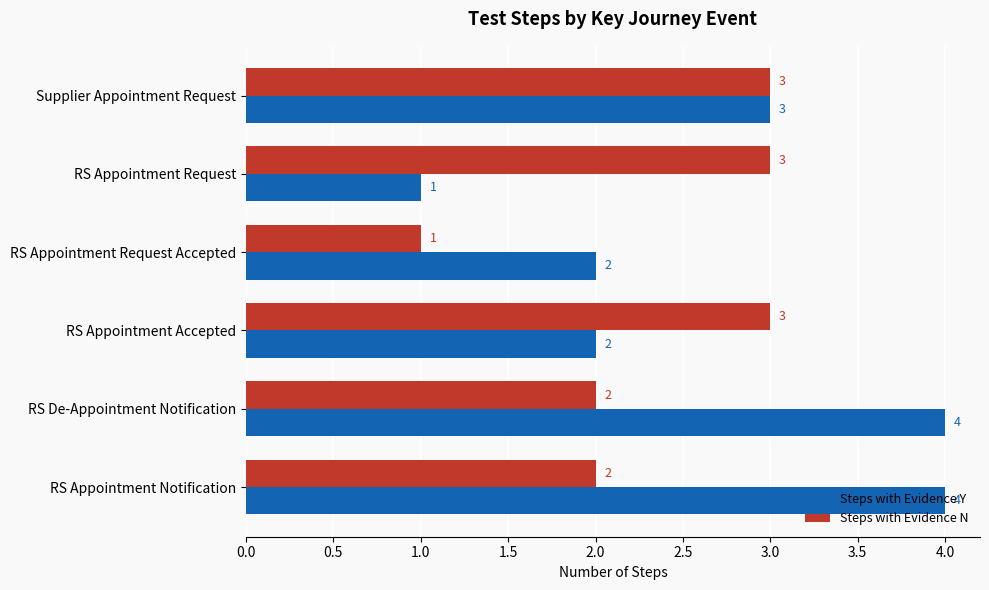

What are all the series names shown in the legend?

Steps with Evidence Y, Steps with Evidence N